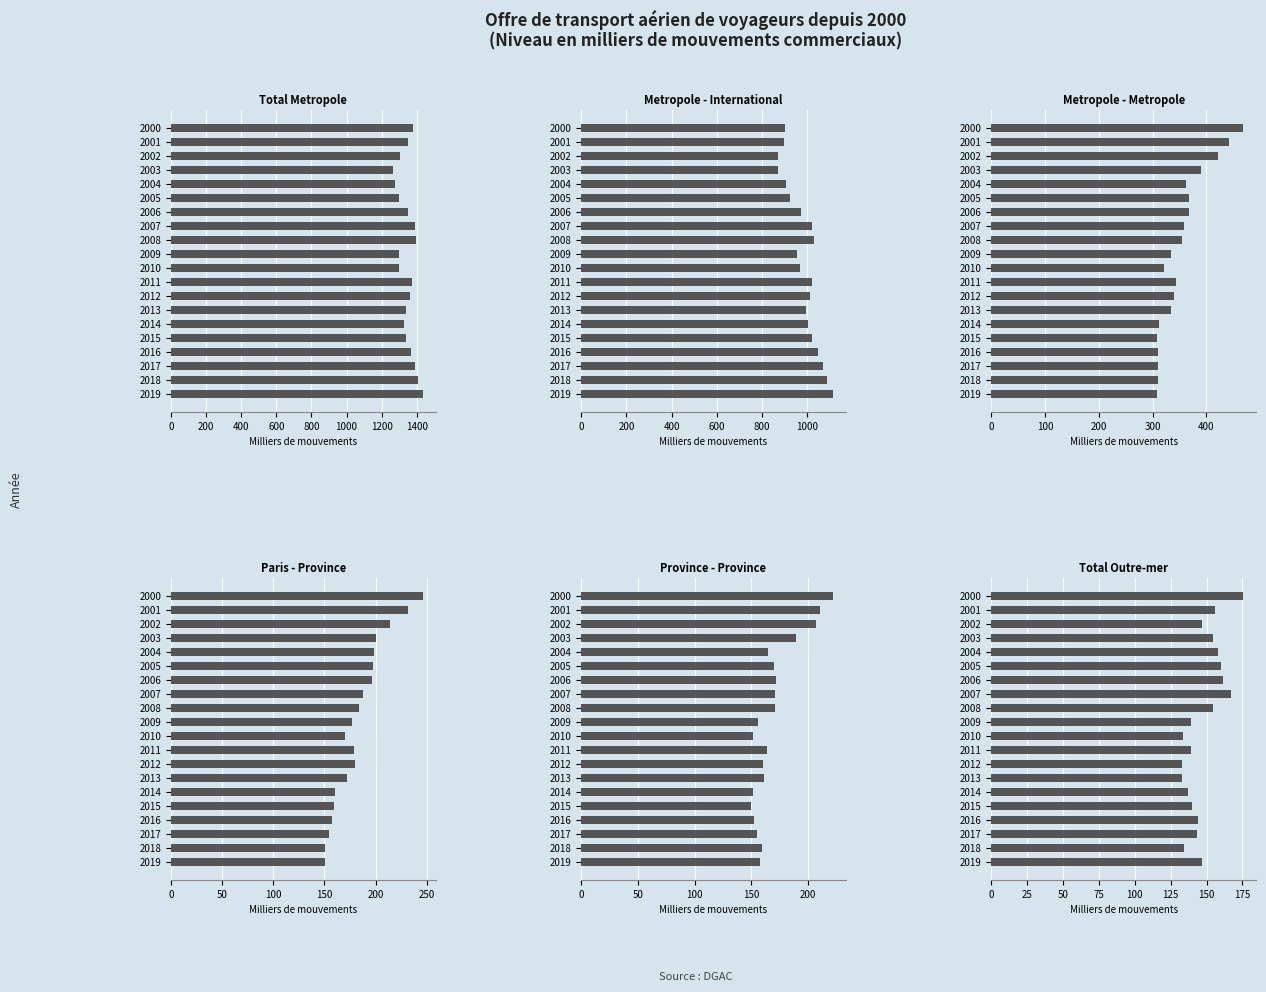

How many values in the Metropole - Metropole series are below 342?

10